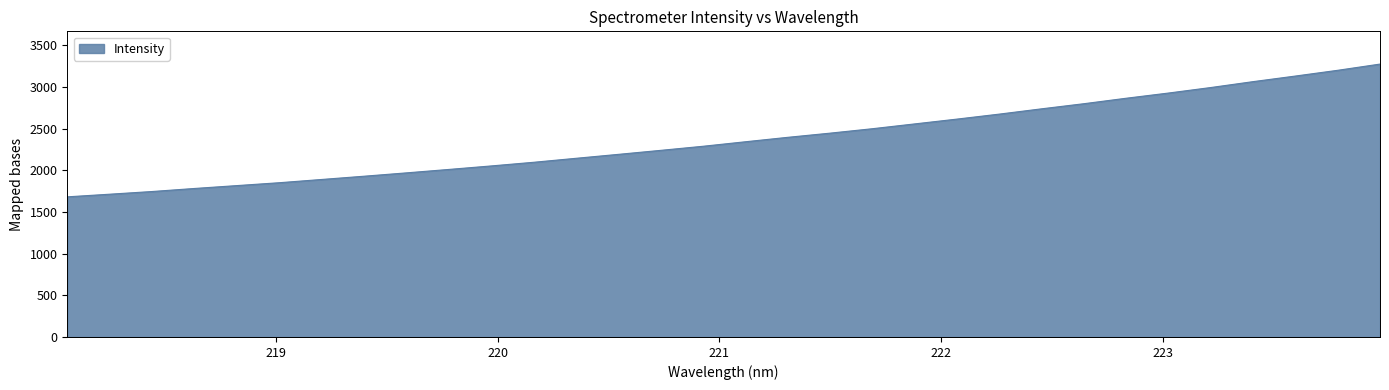

What is the minimum value shown in the chart?

1682.0